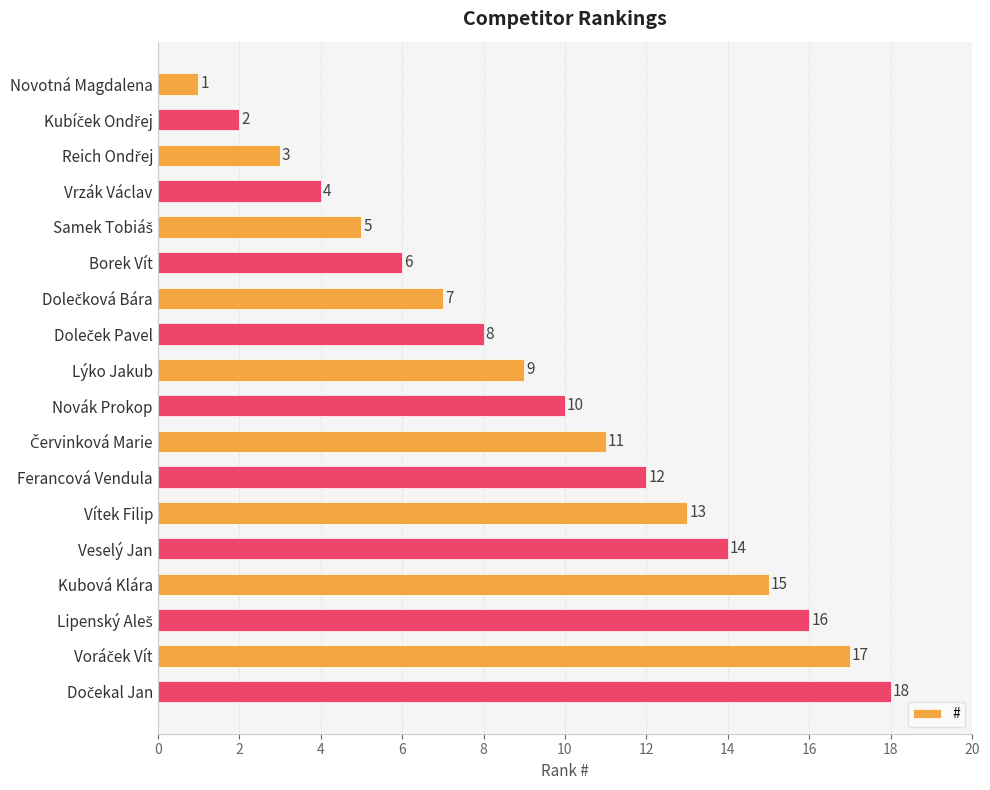

Which has a higher value, Borek Vít or Ferancová Vendula?

Ferancová Vendula